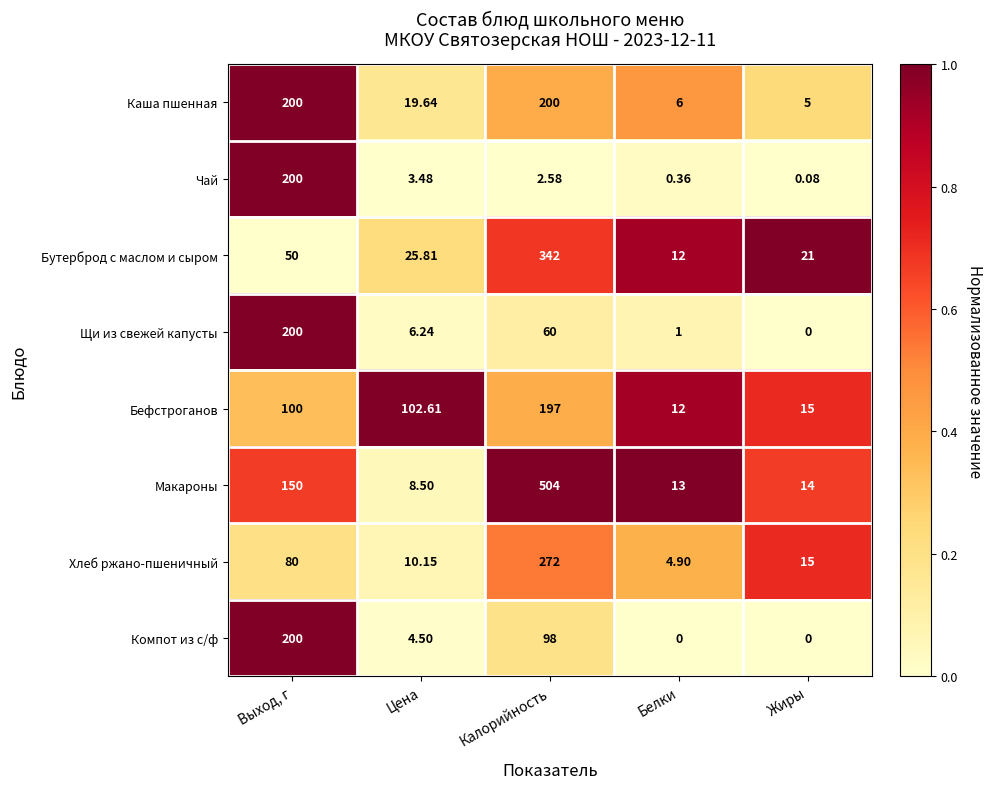

Which series changed the most between Выход, г and Калорийность?

Макароны